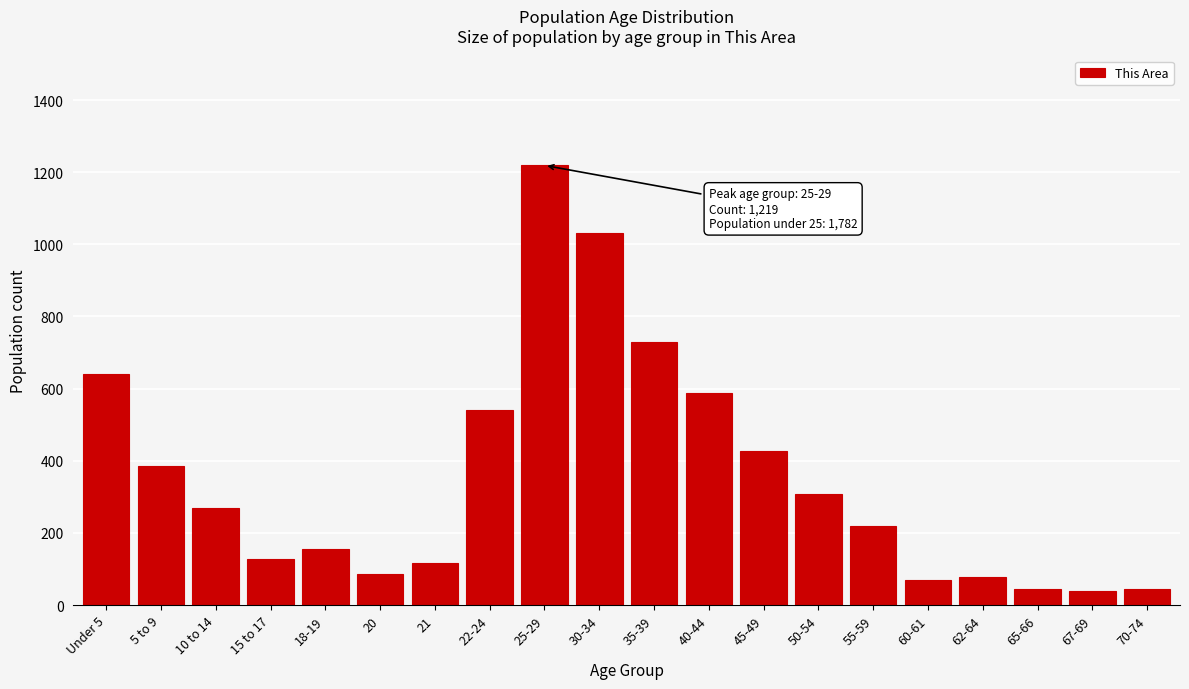

What is the greatest value displayed?

1219